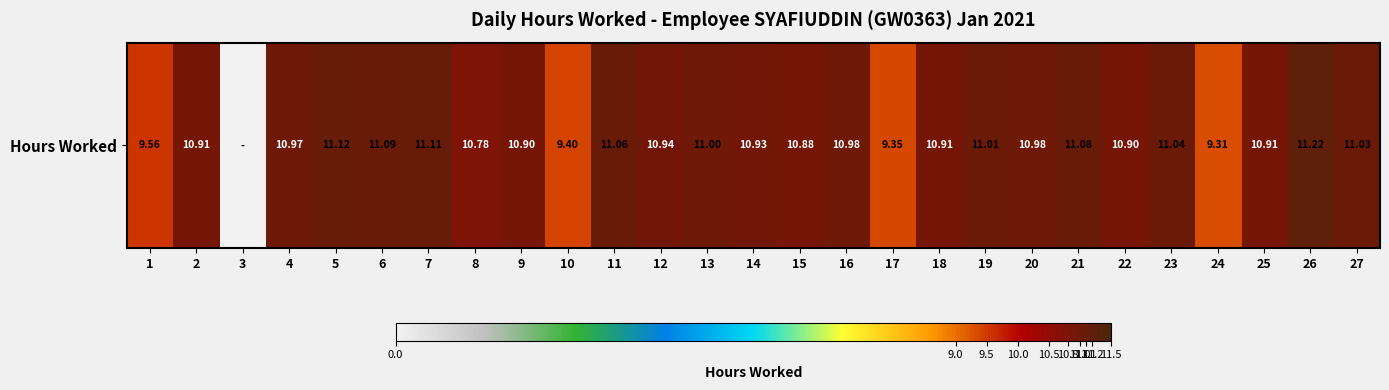

The chart shows a value of 11.1 at 11. True or false?

True